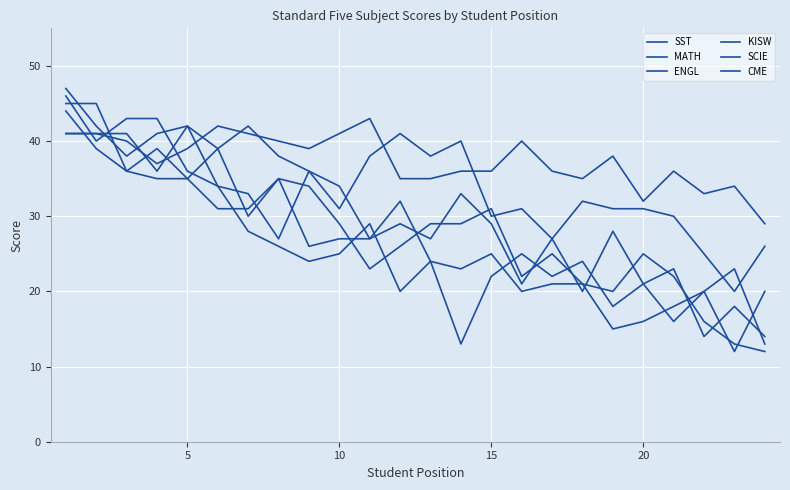

What is the difference between the maximum and minimum values in the CME series?

28